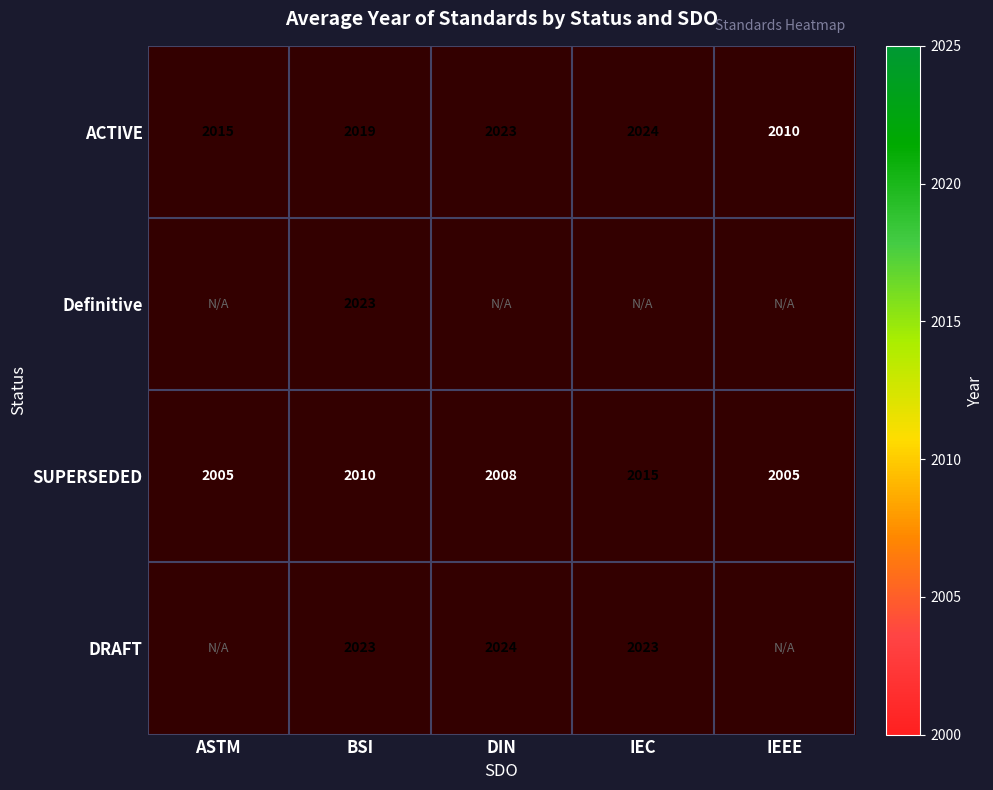

What is the highest value of the SUPERSEDED series?

2015.0